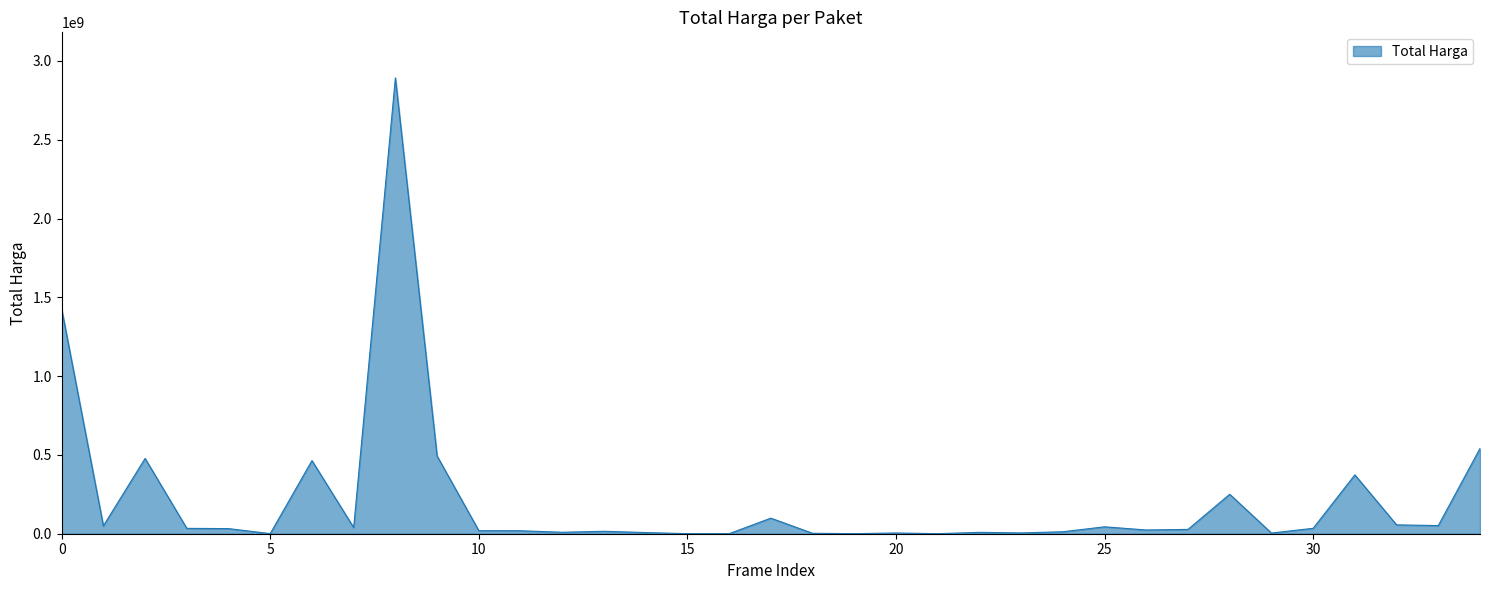

Does the chart display data point markers on the line(s)?

No